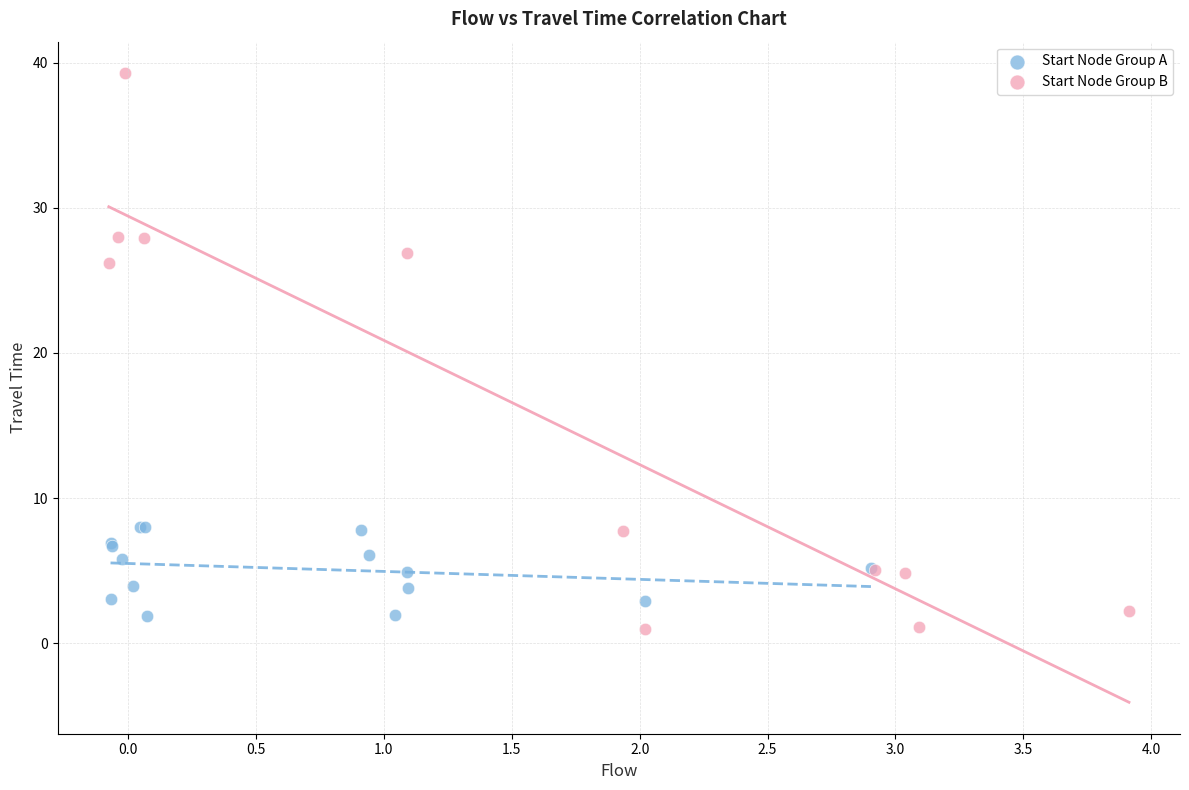

What are all the series names shown in the legend?

Start Node Group A, Start Node Group B